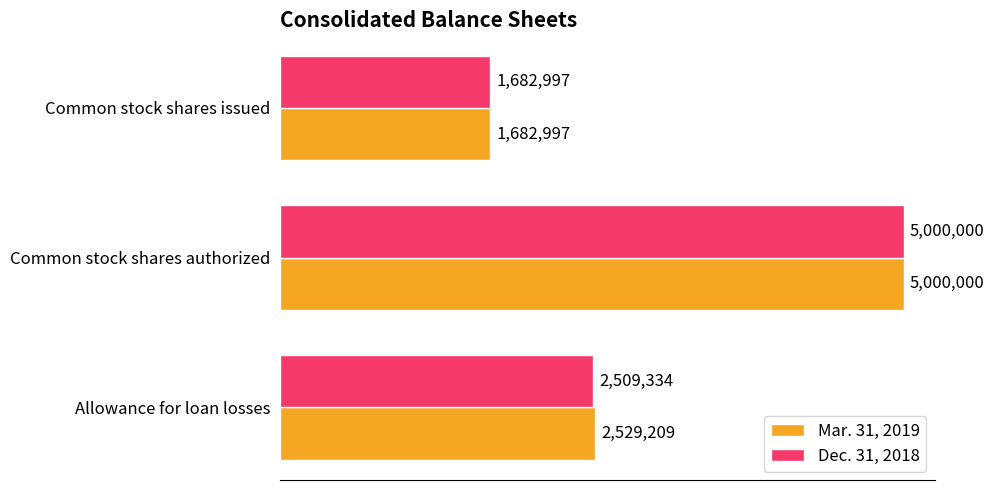

At which category does the chart reach its peak across all series?

Common stock shares authorized